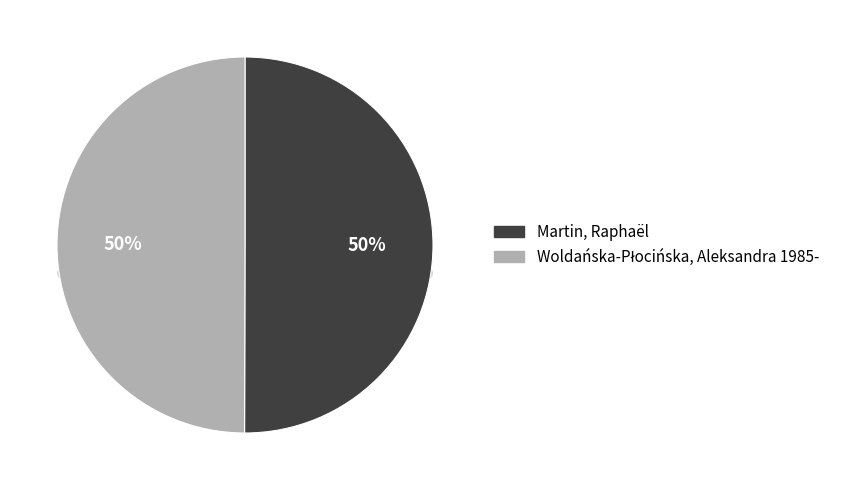

True or false: Martin, Raphaël accounts for 38% of the total.

False